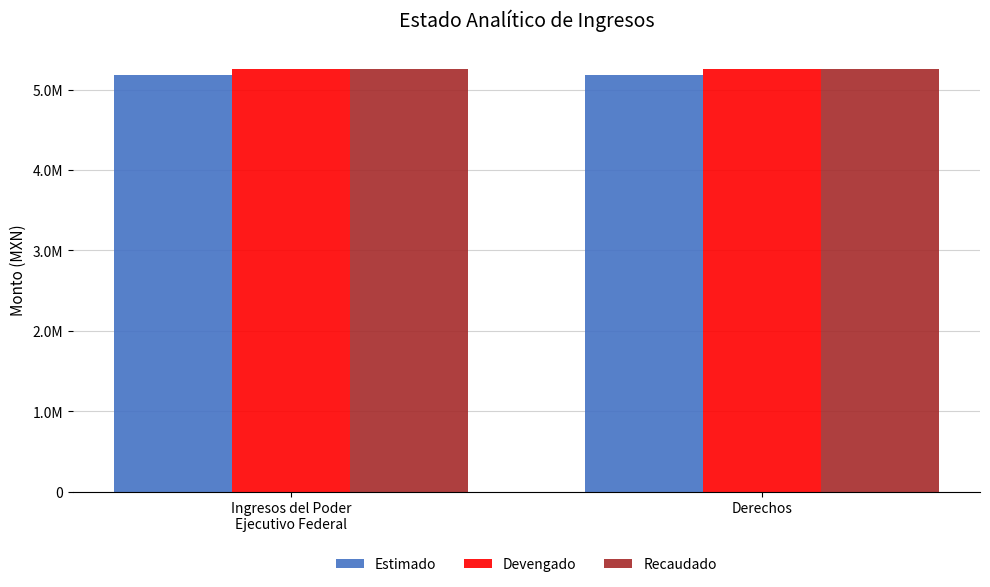

Are the bars horizontal?

No